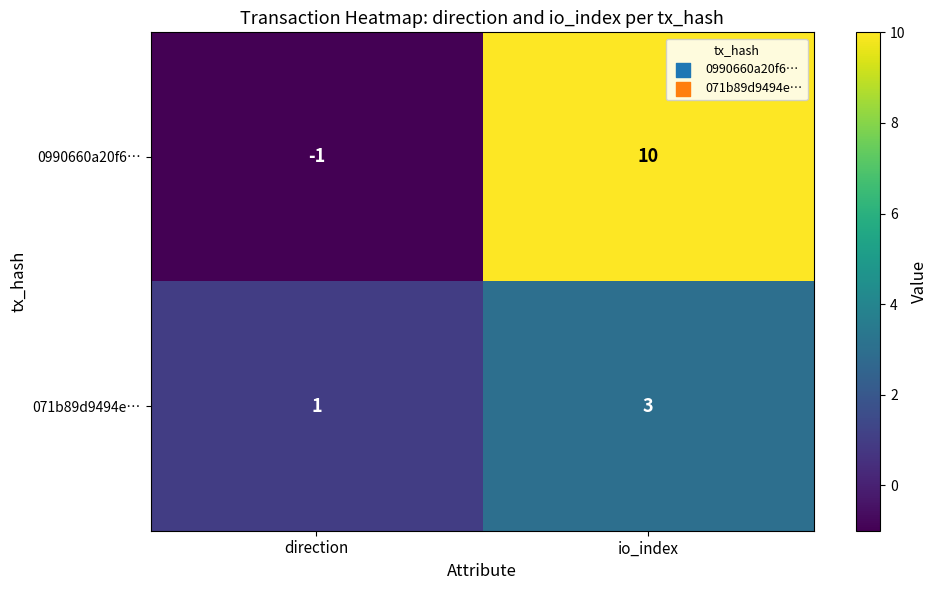

Rank the series by their maximum value, from lowest to highest.

071b89d9494e…, 0990660a20f6…